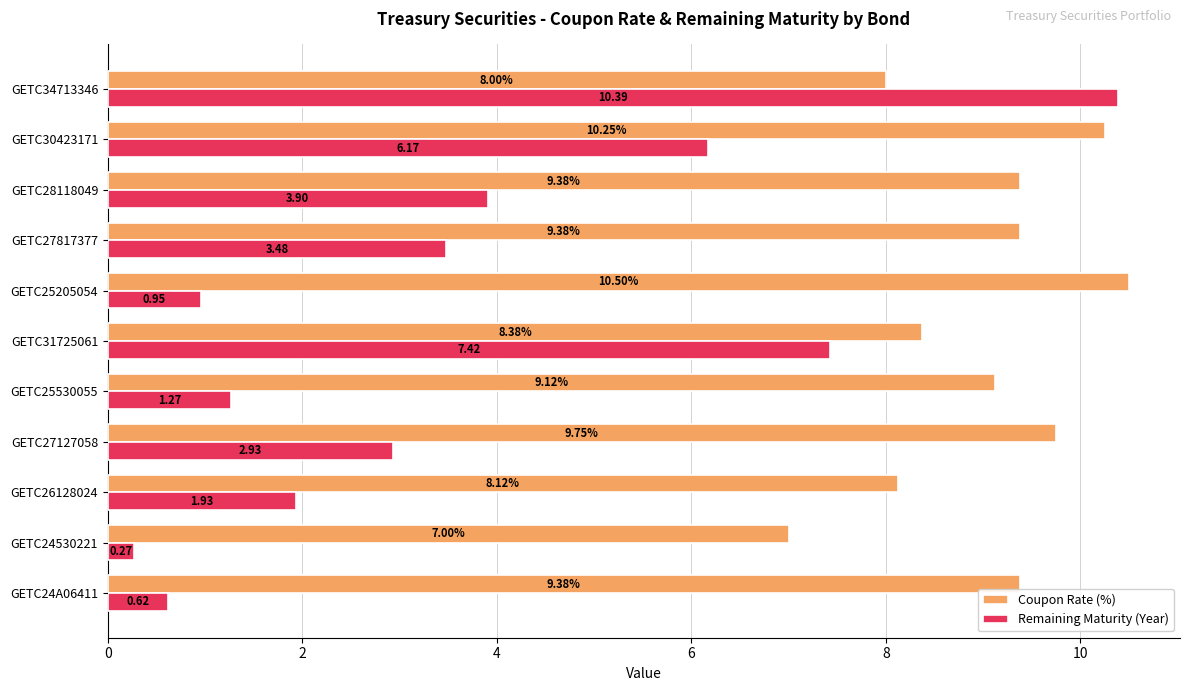

Where is Remaining Maturity (Year) nearest to the value 5?

GETC28118049